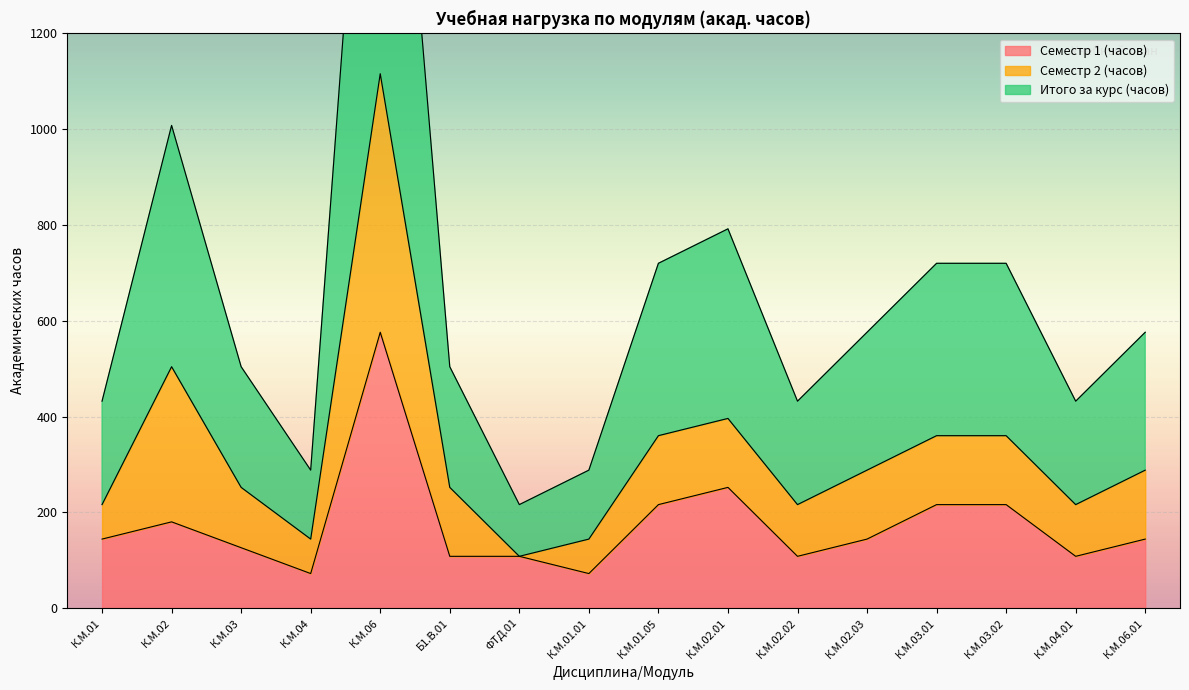

At which label is Семестр 1 (часов) closest to 324?

К.М.02.01